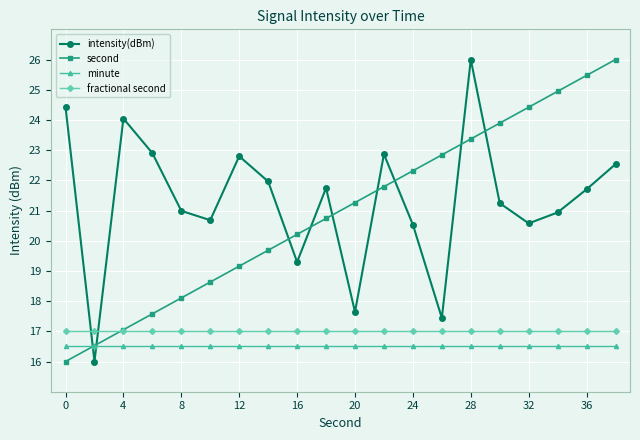

True or false: second has more than 0 interior local peaks.

False